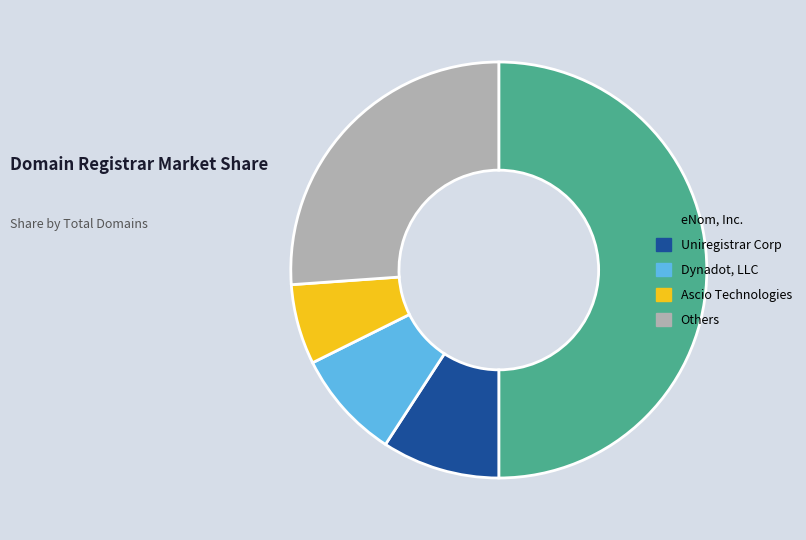

Which has a higher value, Others or Dynadot, LLC?

Others